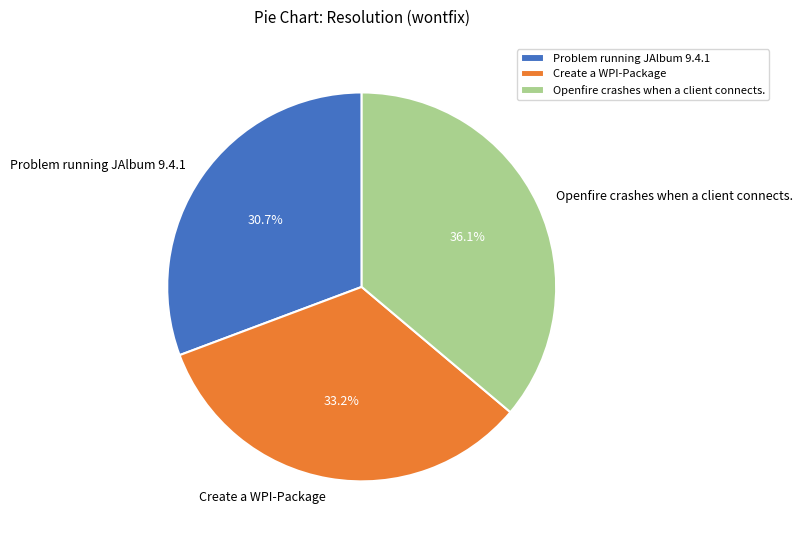

Is it true that Openfire crashes when a client connects. is 36% of the pie?

True